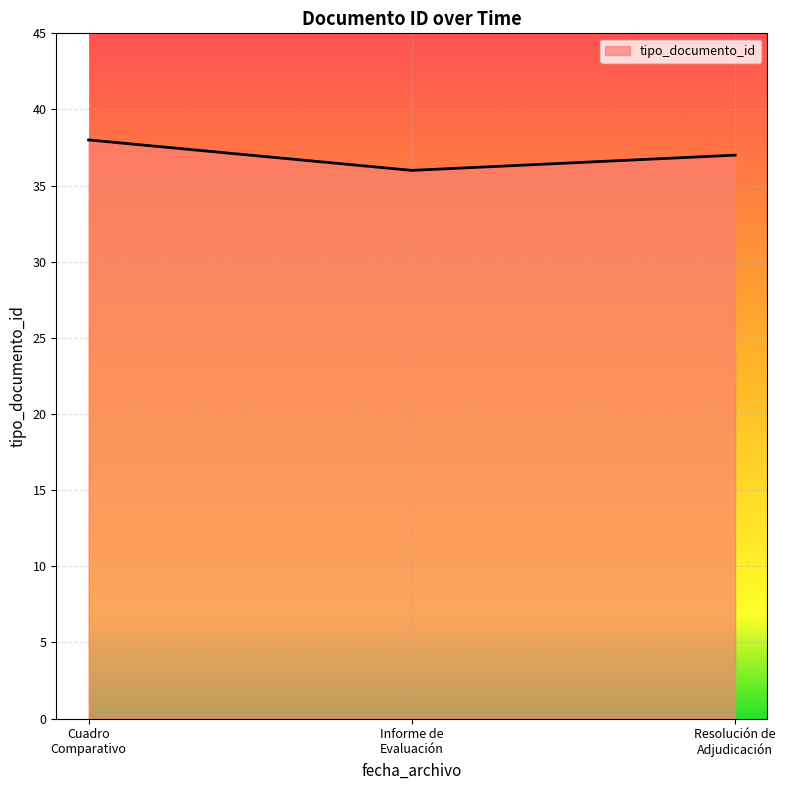

Rank the categories by value from lowest to highest.

Informe de
Evaluación, Resolución de
Adjudicación, Cuadro
Comparativo